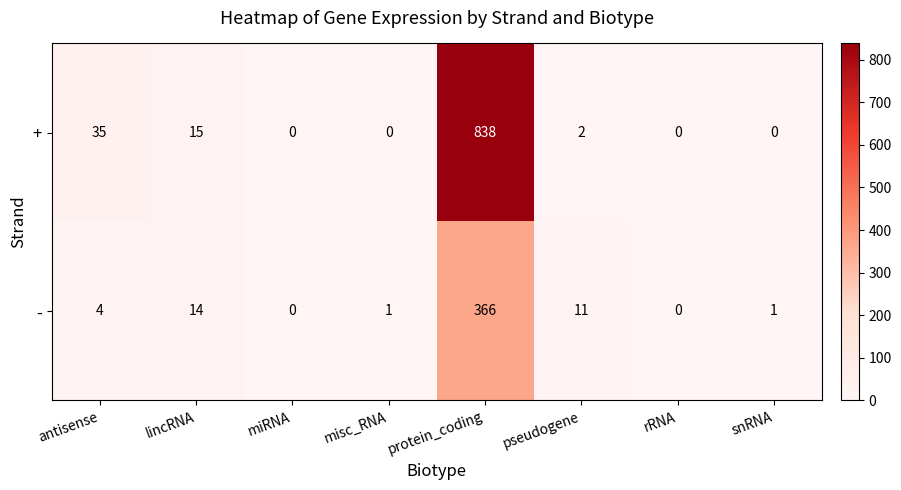

Which series has the largest total across all categories?

+